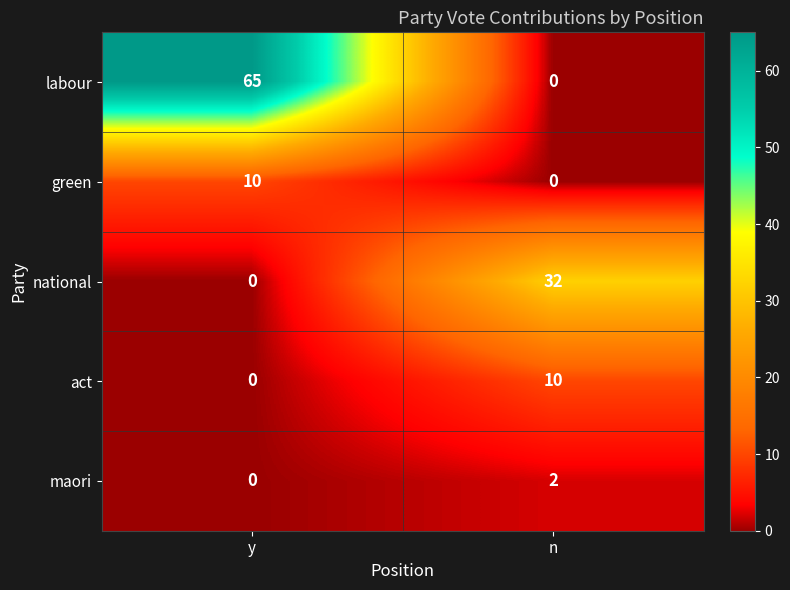

Which series has the largest total across all categories?

labour